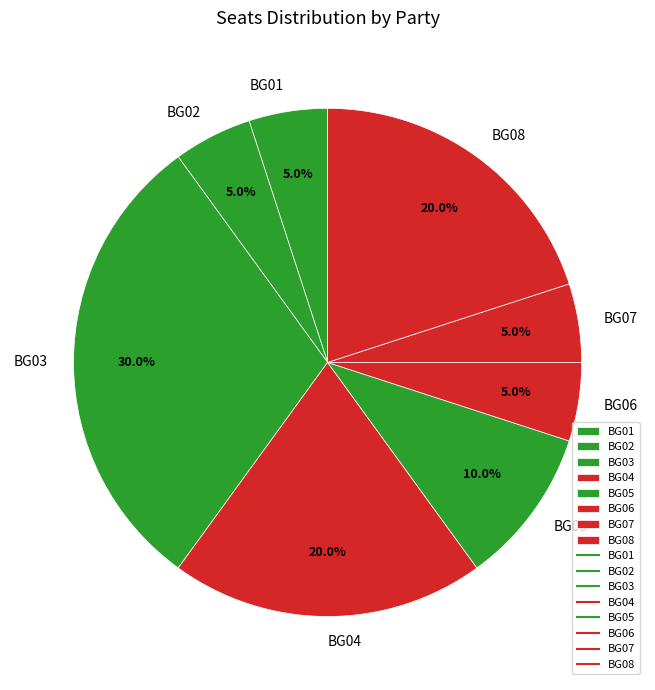

Is there a majority slice in this chart?

No